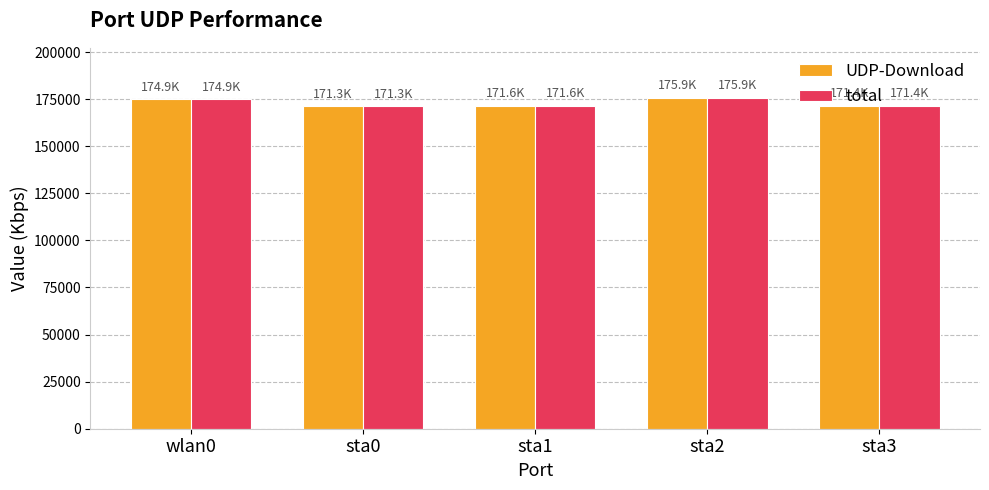

What is the total value across all series at wlan0?

349762.2